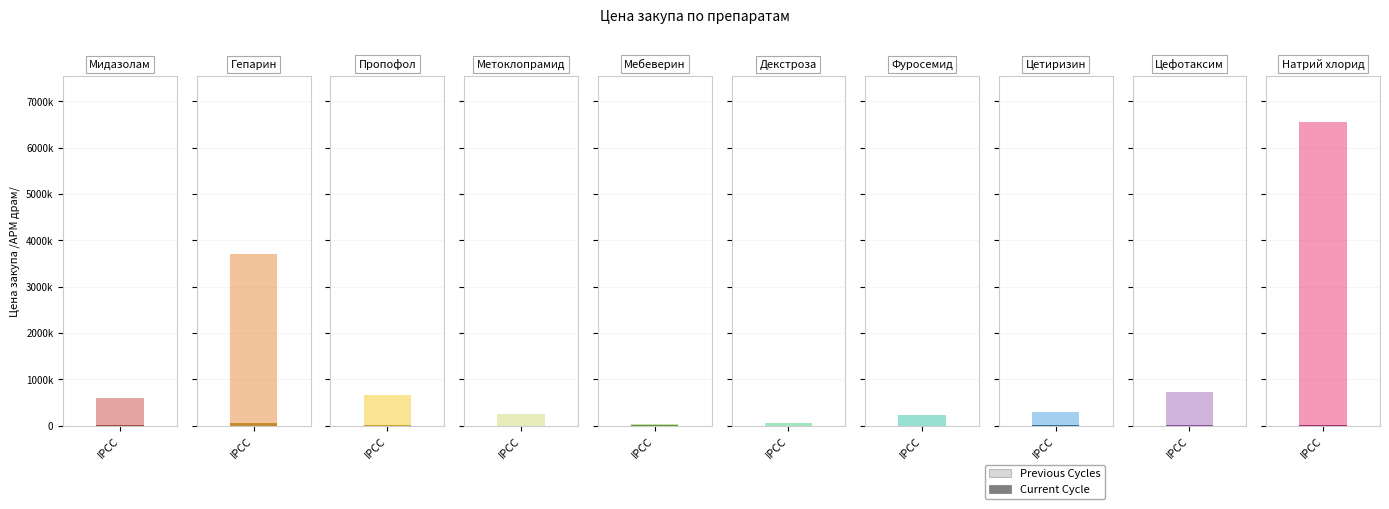

What is the difference between the Current Cycle values at 4 and 6?

94